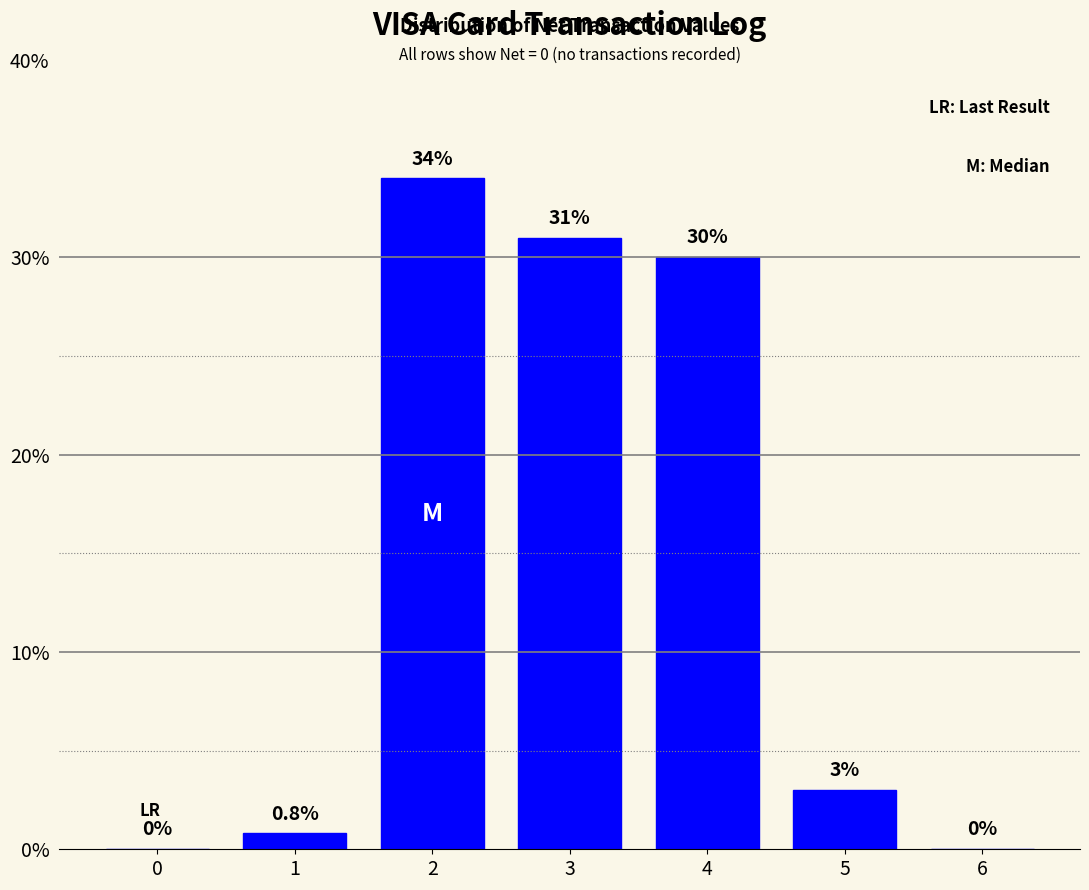

Reading left to right, list all the values displayed in this chart.

0=0.0	1=0.8	2=34.0	3=31.0	4=30.0	5=3.0	6=0.0